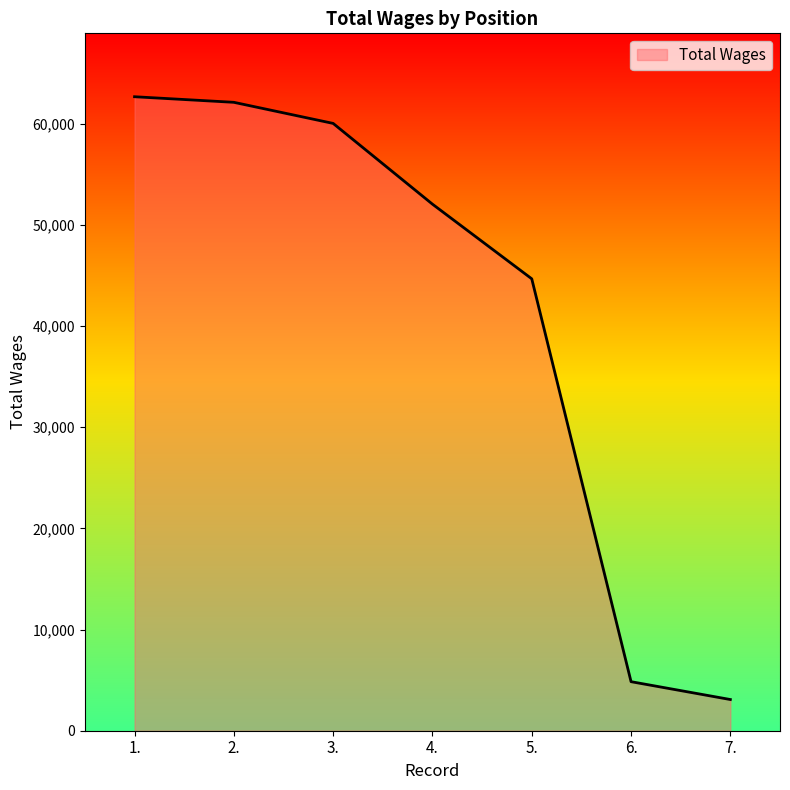

How many categories are shown in the chart?

7